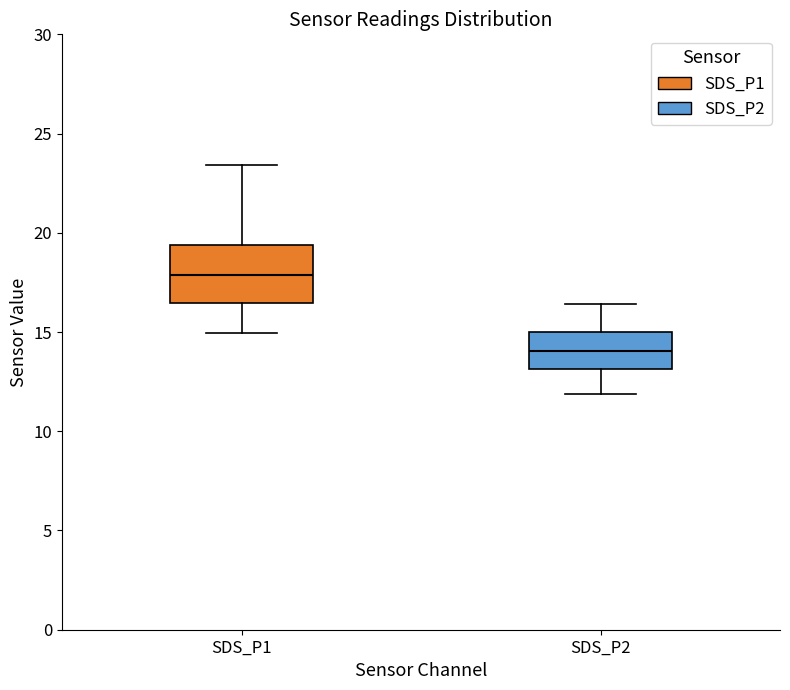

Which box's median line is the highest?

SDS_P1